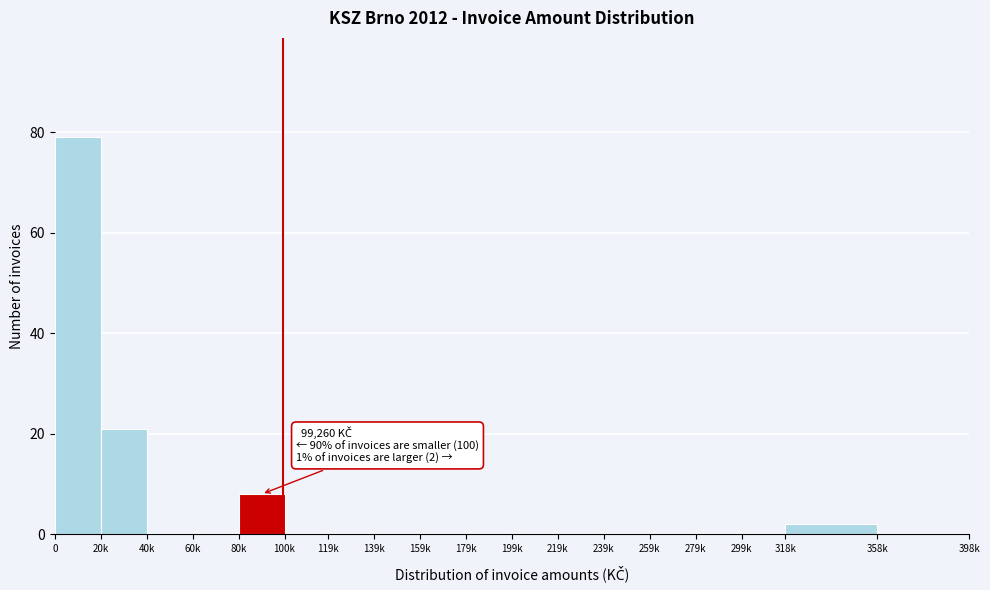

Reading left to right, extract all data points from this chart.

0=79	20k=21	40k=0	60k=0	80k=8	100k=0	119k=0	139k=0	159k=0	179k=0	199k=0	219k=0	239k=0	259k=0	279k=0	299k=0	318k=2	358k=0